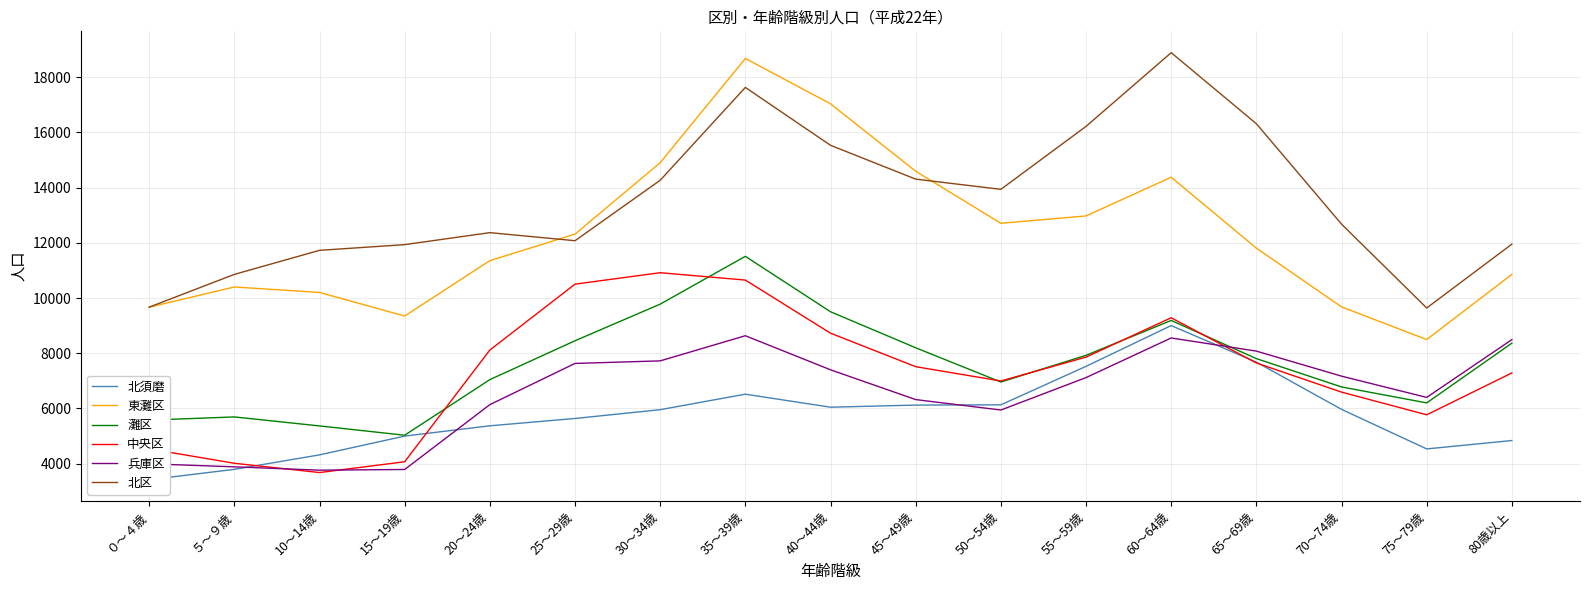

At which category does 兵庫区 reach its first local valley?

10～14歳